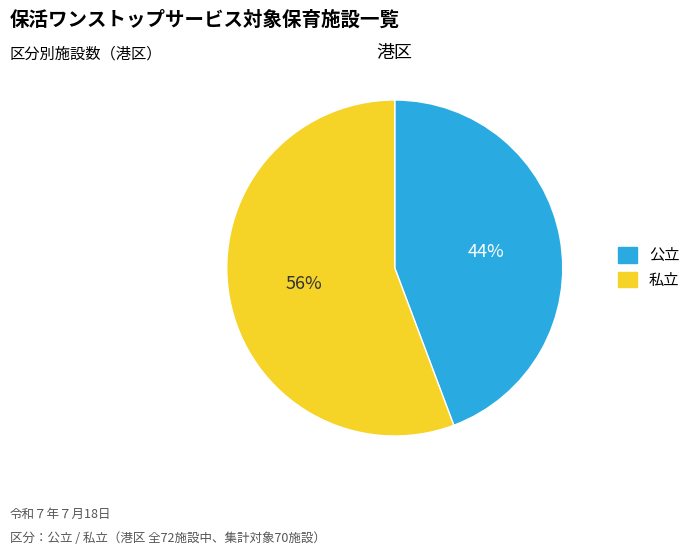

To the nearest percent, what is the average slice percentage?

50%